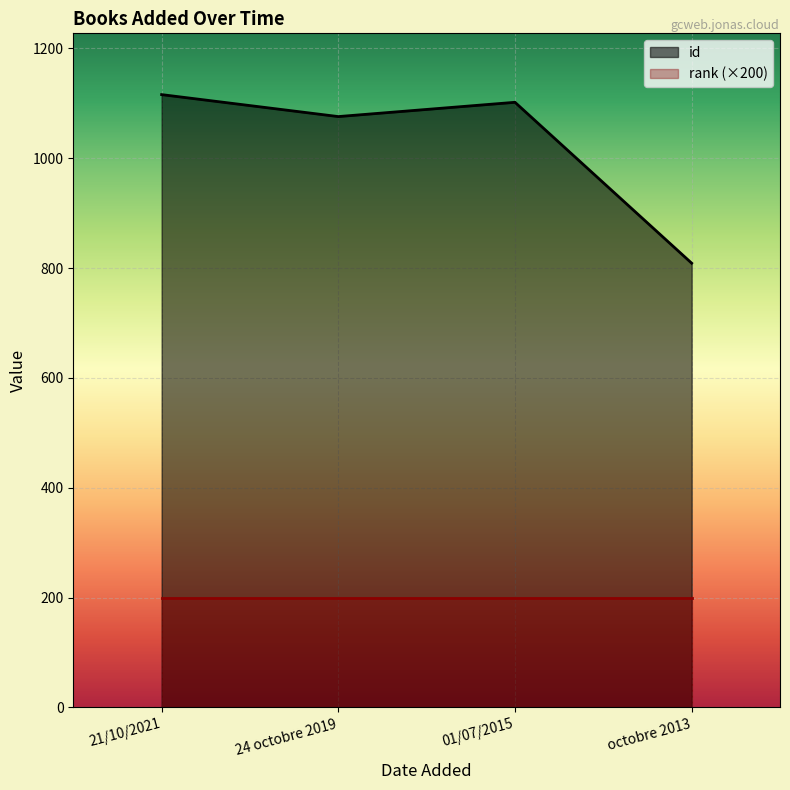

Which label corresponds to the smallest value in the chart?

octobre 2013